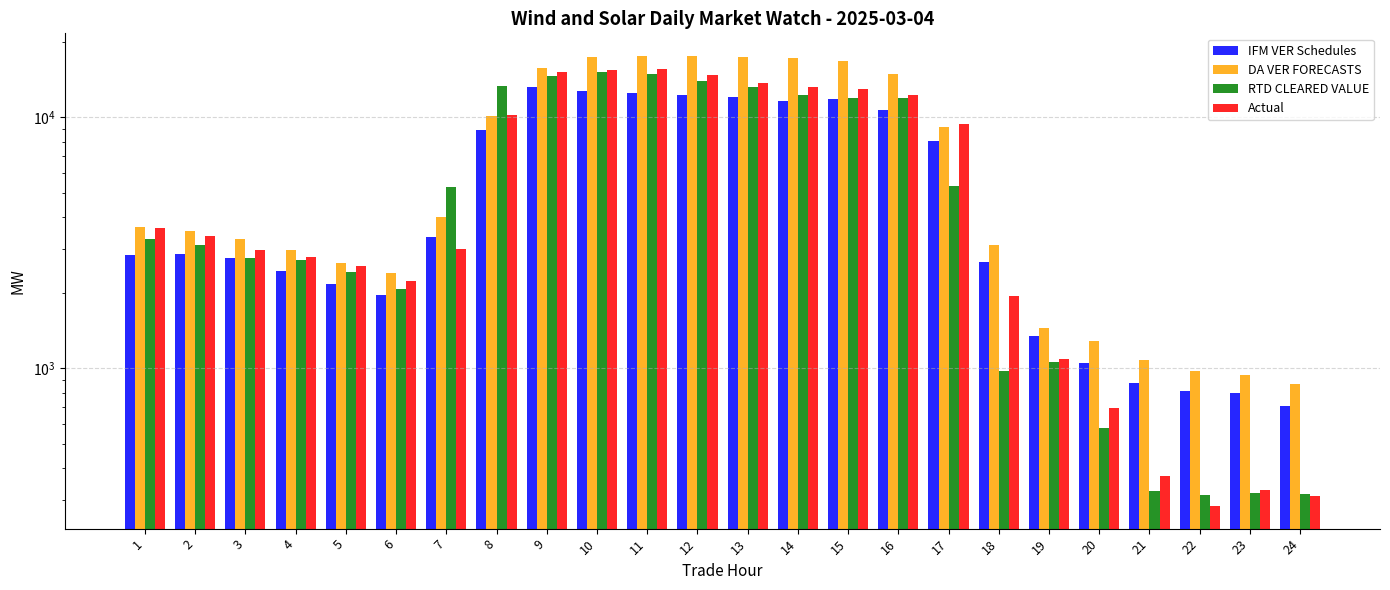

Reading left to right, extract all data points from this chart.

IFM VER Schedules: 1=2816.0	2=2862.1	3=2750.2	4=2444.3	5=2159.9	6=1956.7	7=3318.5	8=8920.9	9=13224.2	10=12720.9	11=12490.0	12=12258.6	13=12025.0	14=11616.9	15=11802.3	16=10720.4	17=8061.2	18=2639.8	19=1341.4	20=1050.2	21=871.1	22=811.6	23=798.2	24=709.2
DA VER FORECASTS: 1=3662.3	2=3520.7	3=3260.1	4=2946.7	5=2622.6	6=2396.4	7=3999.8	8=10111.0	9=15727.5	10=17353.5	11=17562.7	12=17513.2	13=17392.9	14=17225.8	15=16828.3	16=14890.2	17=9106.8	18=3102.8	19=1444.6	20=1290.1	21=1080.6	22=972.8	23=940.3	24=865.6
RTD CLEARED VALUE: 1=3270.4	2=3089.5	3=2757.8	4=2693.2	5=2411.2	6=2075.8	7=5260.8	8=13291.1	9=14555.4	10=15080.2	11=14858.0	12=13926.8	13=13190.3	14=12235.6	15=11952.0	16=11922.6	17=5304.5	18=978.5	19=1056.2	20=575.8	21=322.9	22=312.5	23=317.4	24=316.4
Actual: 1=3616.8	2=3377.4	3=2955.2	4=2764.2	5=2555.1	6=2219.6	7=2977.5	8=10234.7	9=15196.0	10=15382.7	11=15602.8	12=14752.4	13=13680.5	14=13148.5	15=12913.0	16=12304.9	17=9406.2	18=1942.9	19=1089.2	20=694.1	21=371.6	22=282.4	23=328.0	24=310.0